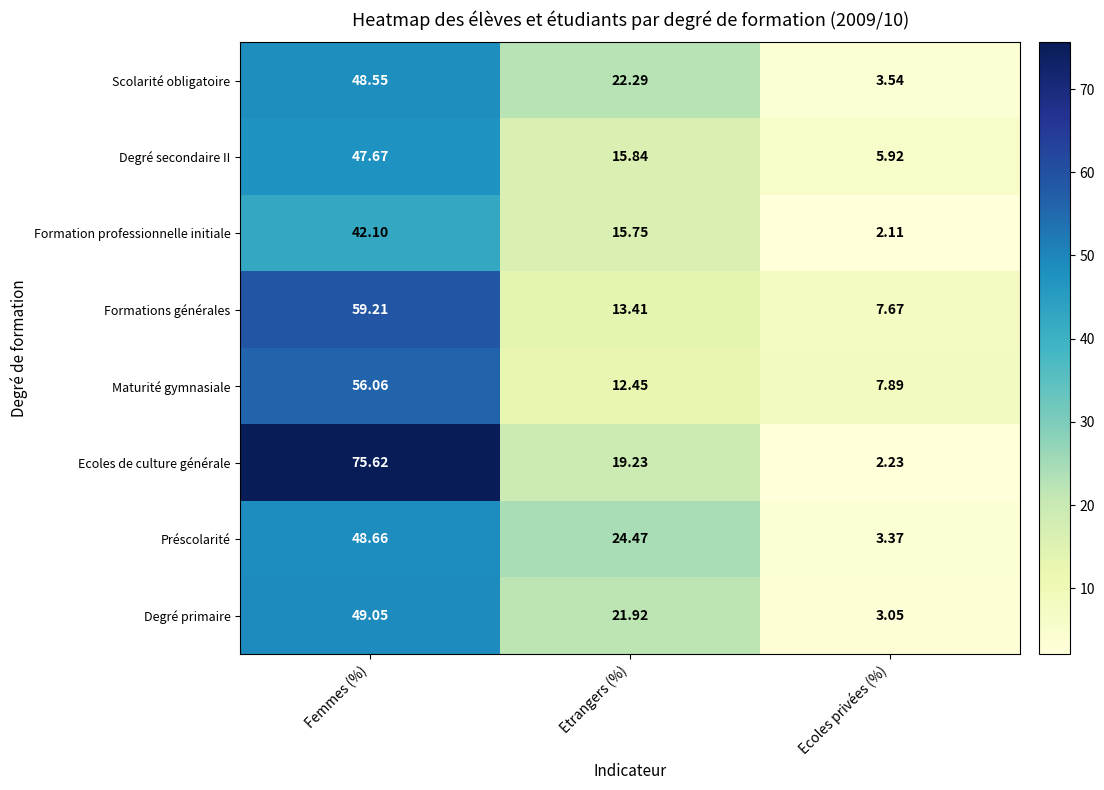

At which category does the chart reach its minimum across all series?

Ecoles privées (%)